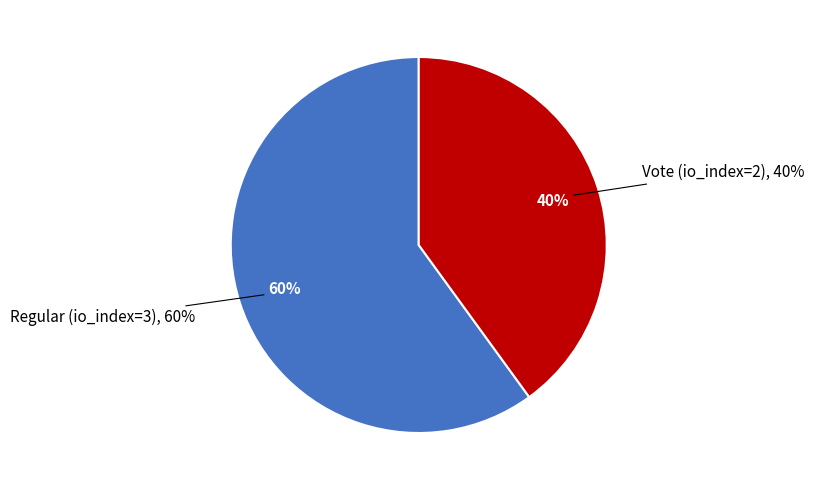

How many slices are in this pie chart?

2